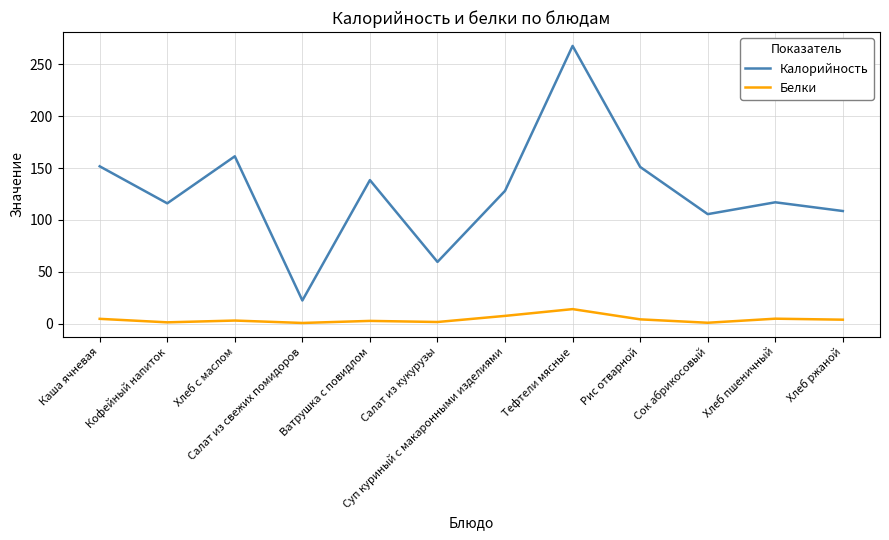

Rank the series at Хлеб ржаной from lowest to highest value.

Белки, Калорийность